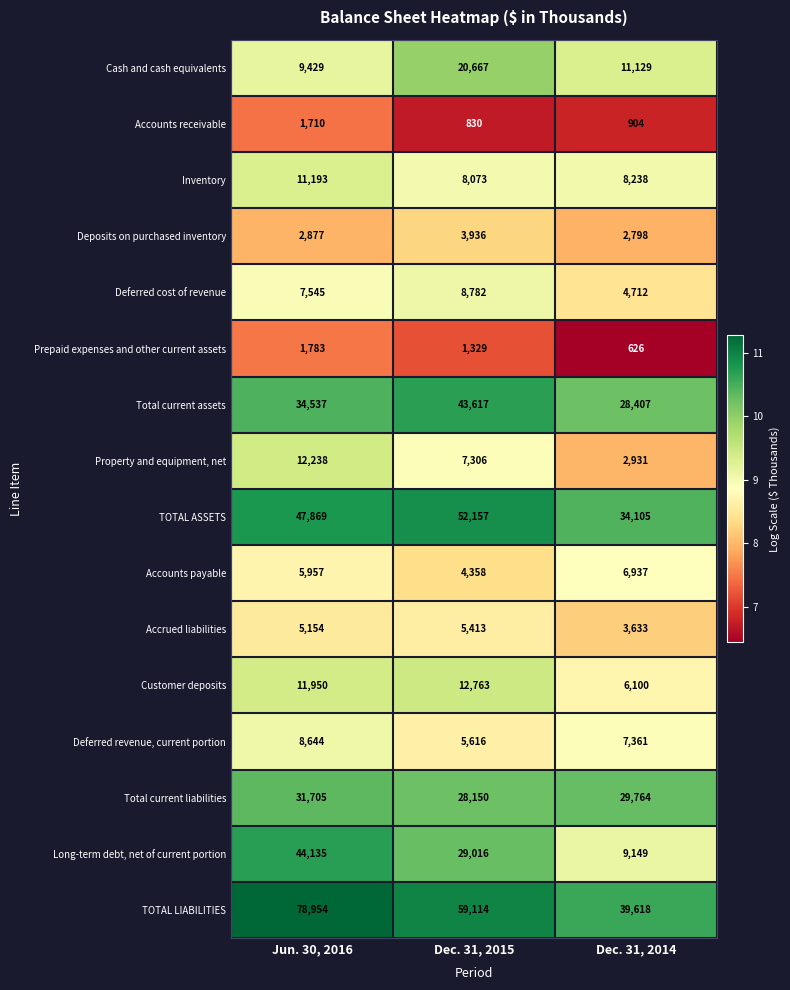

What is the average value of the Deferred cost of revenue series?

7013